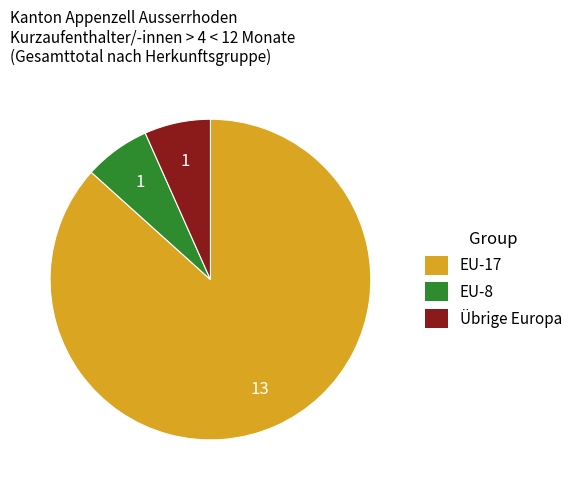

Which slice represents more than half of the pie?

EU-17